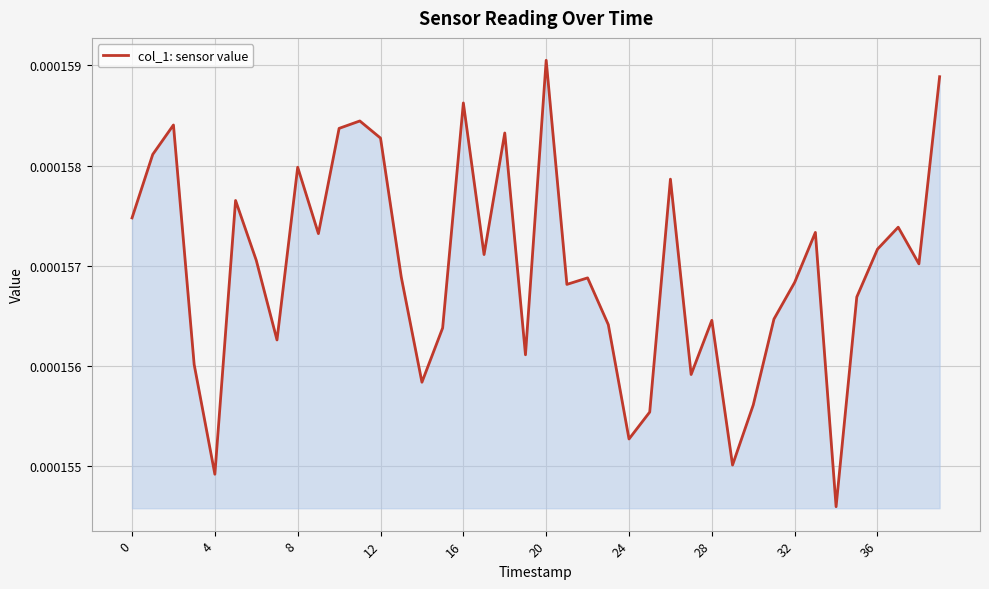

Where is the first local minimum?

4